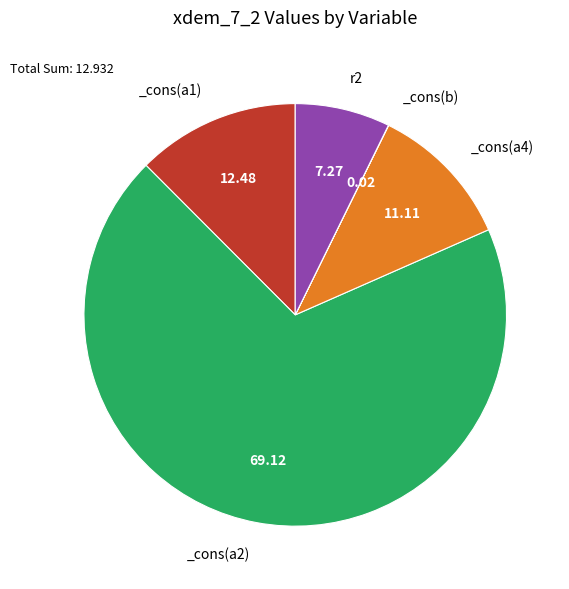

Does any single category account for the majority?

Yes